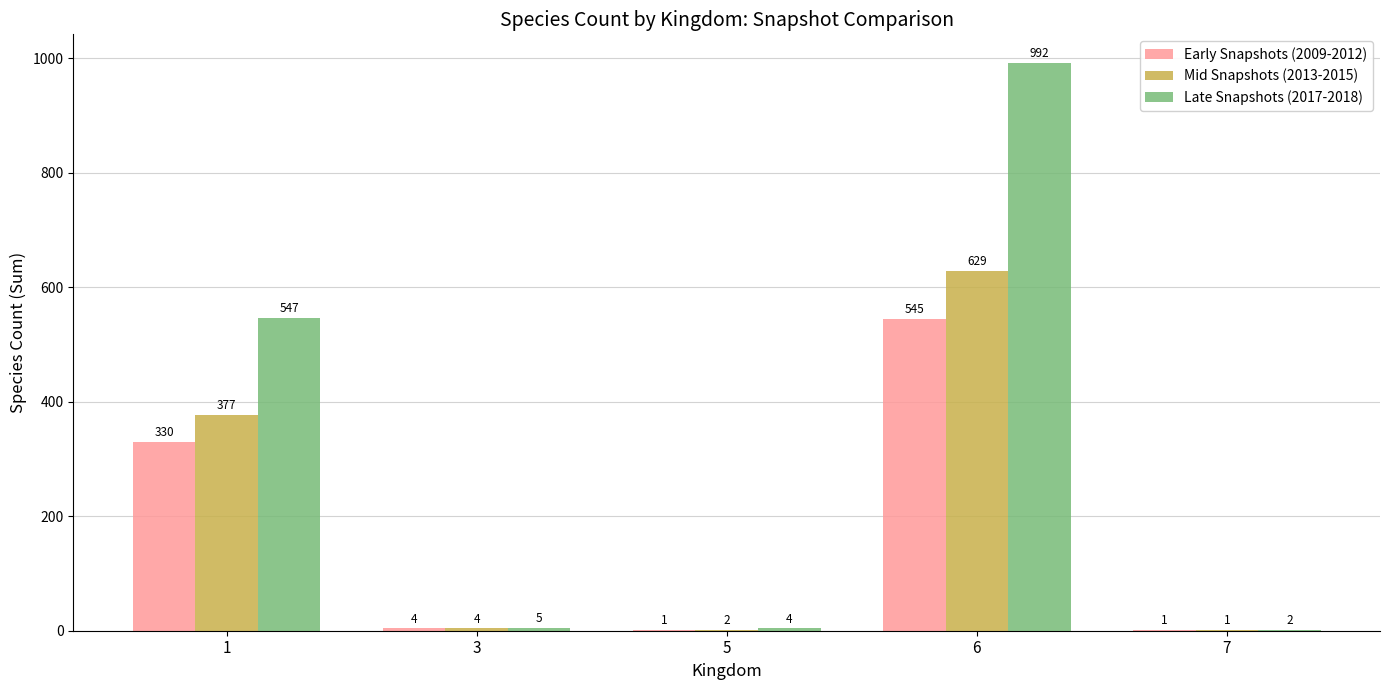

Count the number of categories in the chart.

5